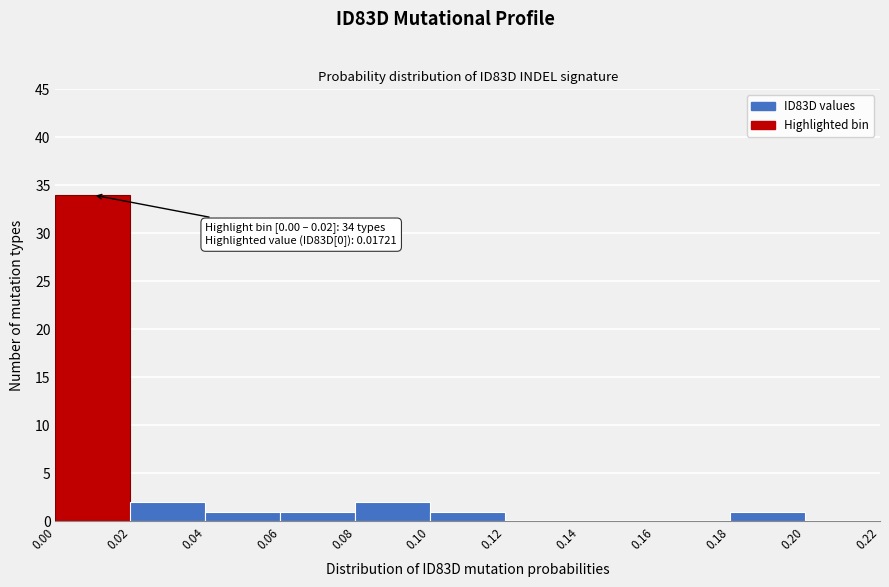

Which range on the x-axis has the tallest bar?

0.00 to 0.02